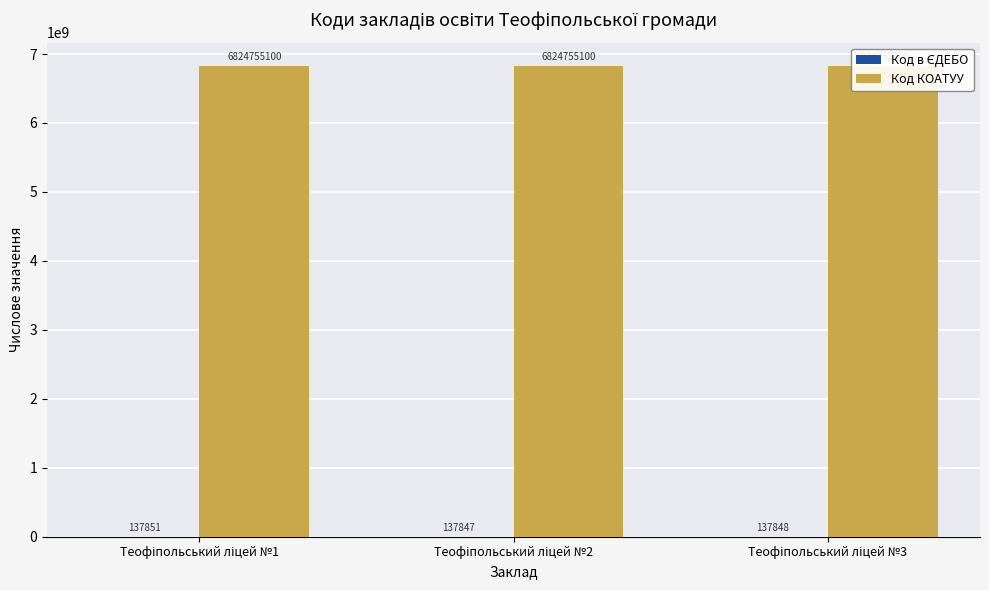

What is the value of the Код в ЄДЕБО bar at the 2nd from the left?

137847